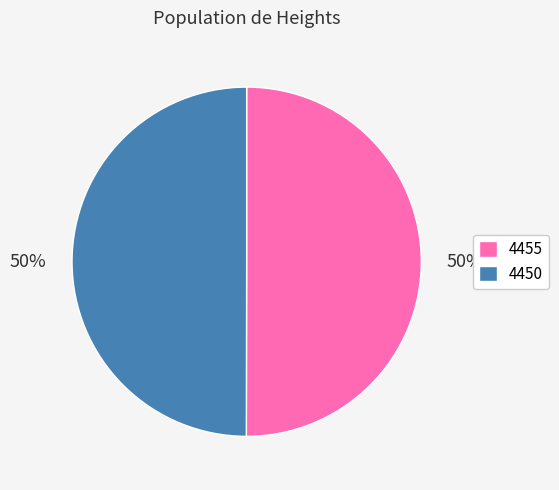

Is it true that 4455 is 43% of the pie?

False